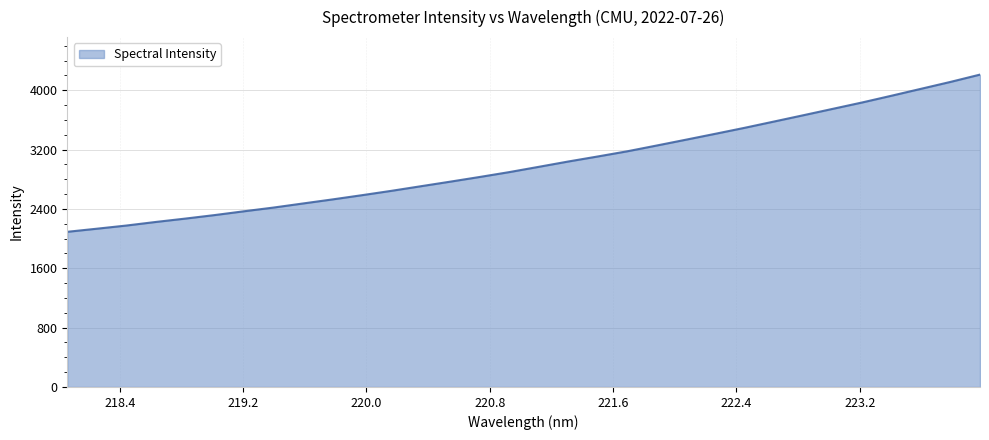

Does the chart have visible grid lines?

Yes